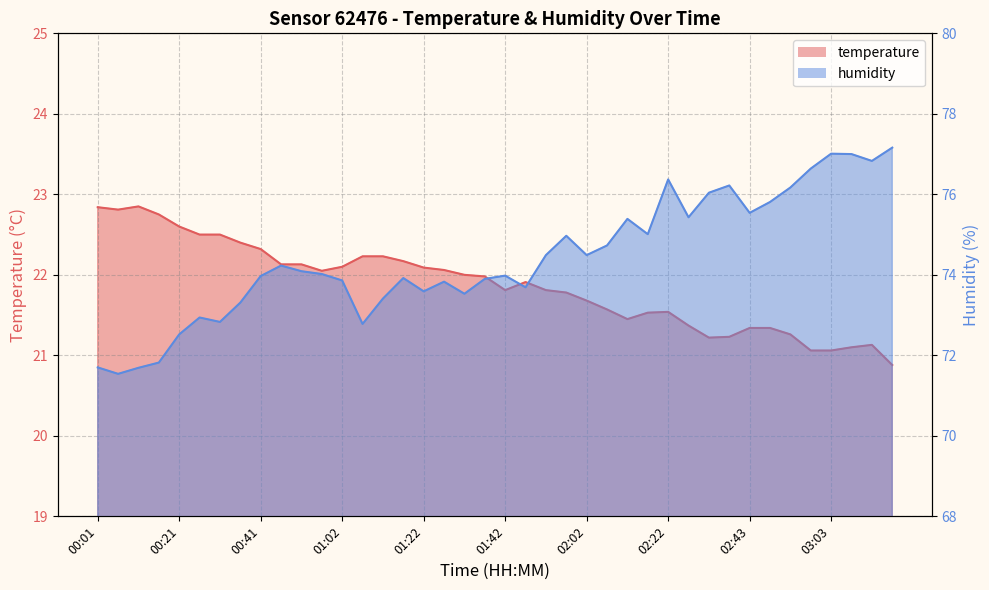

Reading left to right, list all the values displayed in this chart.

temperature: 00:01=22.8	00:06=22.8	00:11=22.9	00:16=22.8	00:21=22.6	00:26=22.5	00:31=22.5	00:36=22.4	00:41=22.3	00:46=22.1	00:51=22.1	00:56=22.1	01:02=22.1	01:07=22.2	01:12=22.2	01:17=22.2	01:22=22.1	01:27=22.1	01:32=22.0	01:37=22.0	01:42=21.8	01:47=21.9	01:52=21.8	01:57=21.8	02:02=21.7	02:07=21.6	02:12=21.4	02:17=21.5	02:22=21.5	02:28=21.4	02:33=21.2	02:38=21.2	02:43=21.3	02:48=21.3	02:53=21.3	02:58=21.1	03:03=21.1	03:08=21.1	03:13=21.1	03:18=20.9
humidity: 00:01=71.7	00:06=71.5	00:11=71.7	00:16=71.8	00:21=72.5	00:26=72.9	00:31=72.8	00:36=73.3	00:41=74.0	00:46=74.2	00:51=74.1	00:56=74.0	01:02=73.9	01:07=72.8	01:12=73.4	01:17=73.9	01:22=73.6	01:27=73.8	01:32=73.5	01:37=73.9	01:42=74.0	01:47=73.7	01:52=74.5	01:57=75.0	02:02=74.5	02:07=74.7	02:12=75.4	02:17=75.0	02:22=76.4	02:28=75.4	02:33=76.0	02:38=76.2	02:43=75.5	02:48=75.8	02:53=76.2	02:58=76.6	03:03=77.0	03:08=77.0	03:13=76.8	03:18=77.2